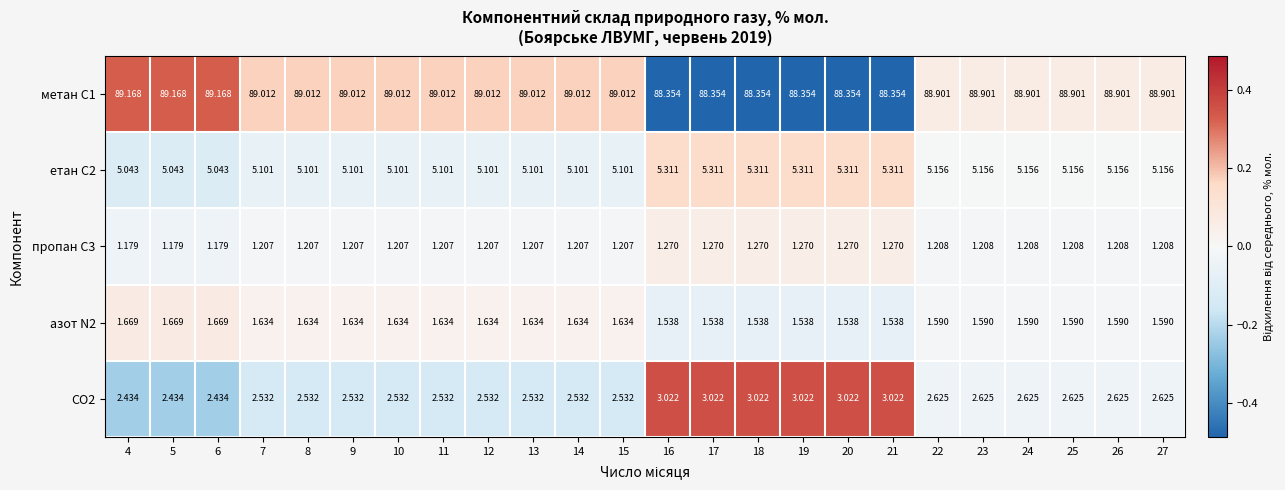

How many data points in метан С1 are above 89?

12